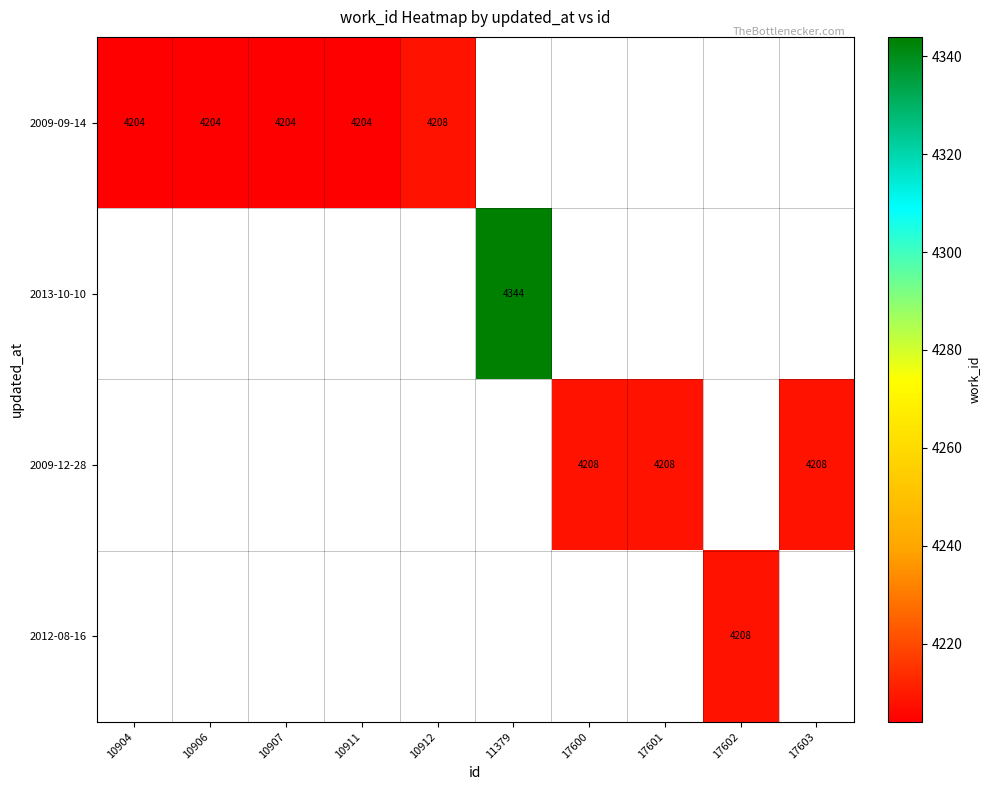

Is it true that 2009-12-28 equals 4208 at 17600?

True